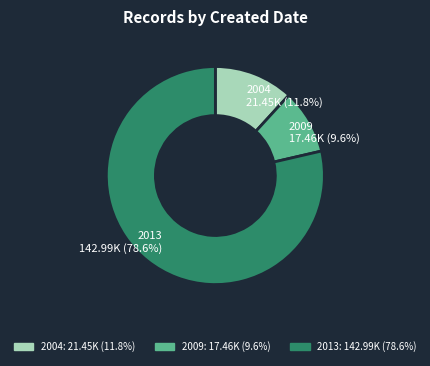

Does any single category account for the majority?

Yes